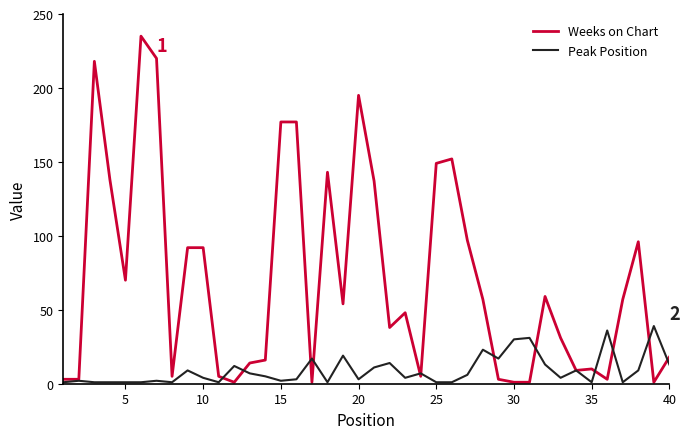

List the series in order of their overall mean, highest first.

Weeks on Chart, Peak Position